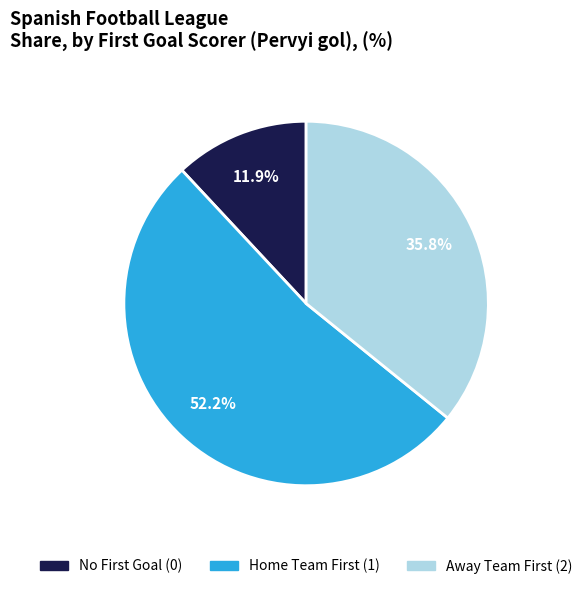

To the nearest percent, what is the difference between the largest and smallest slice percentages?

40%